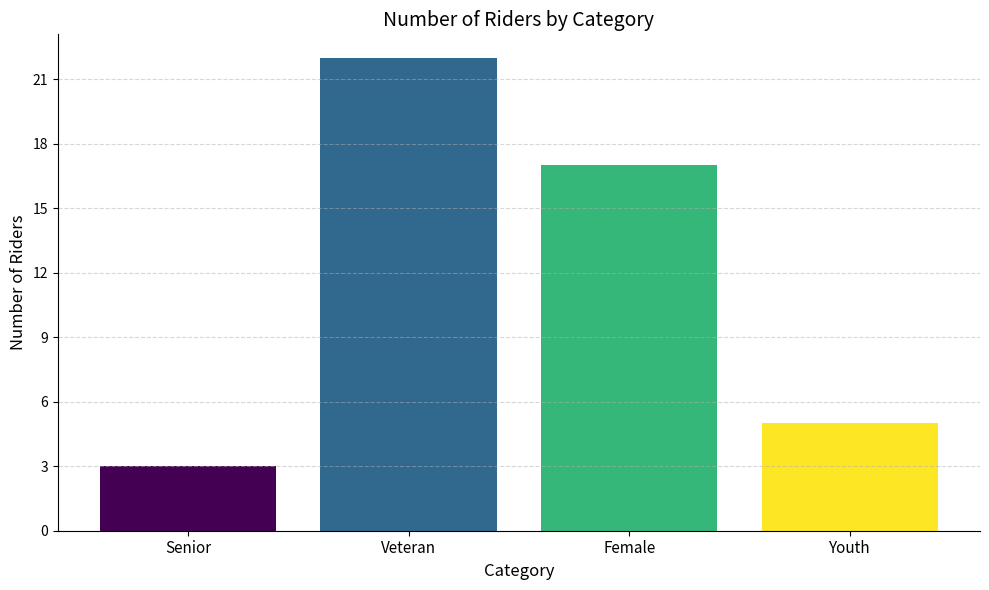

Reading right to left, extract all data points from this chart.

5	17	22	3